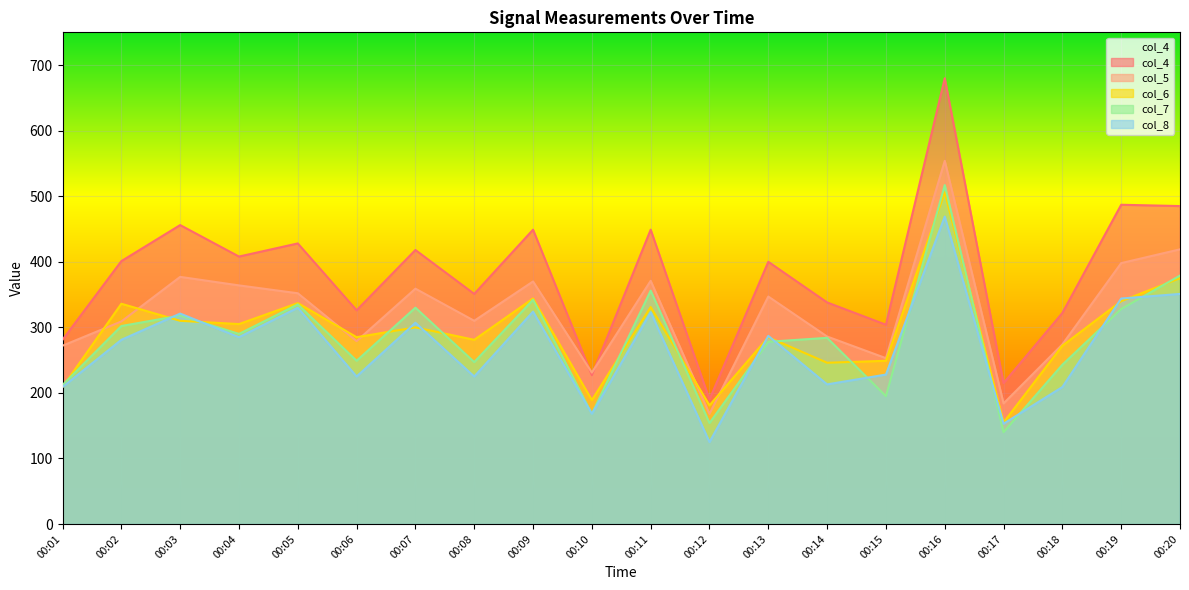

Between 00:08 and 00:10, which is larger?

00:08